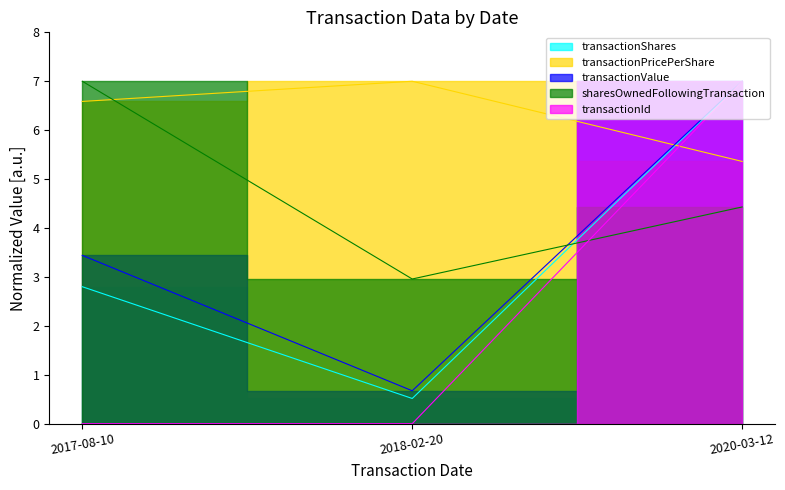

How many data points in transactionPricePerShare are above 6?

2